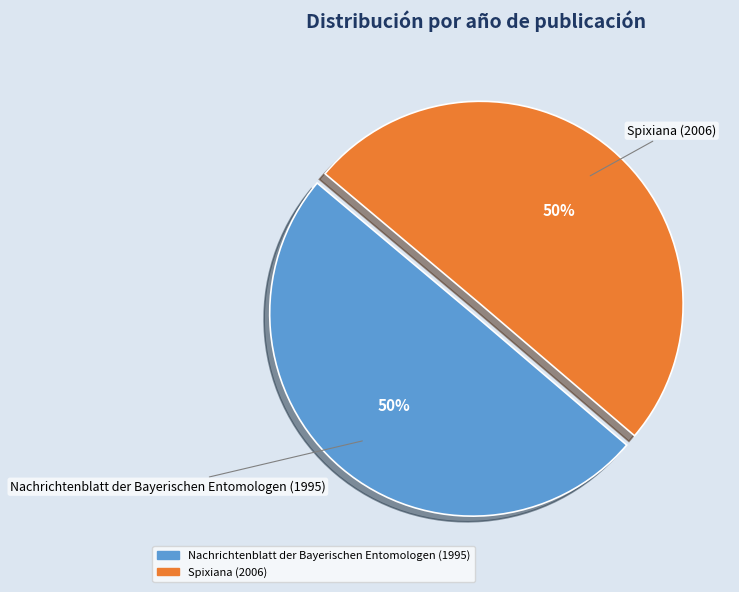

To the nearest percent, what is the combined percentage of Nachrichtenblatt der Bayerischen Entomologen (1995) and Spixiana (2006)?

100%